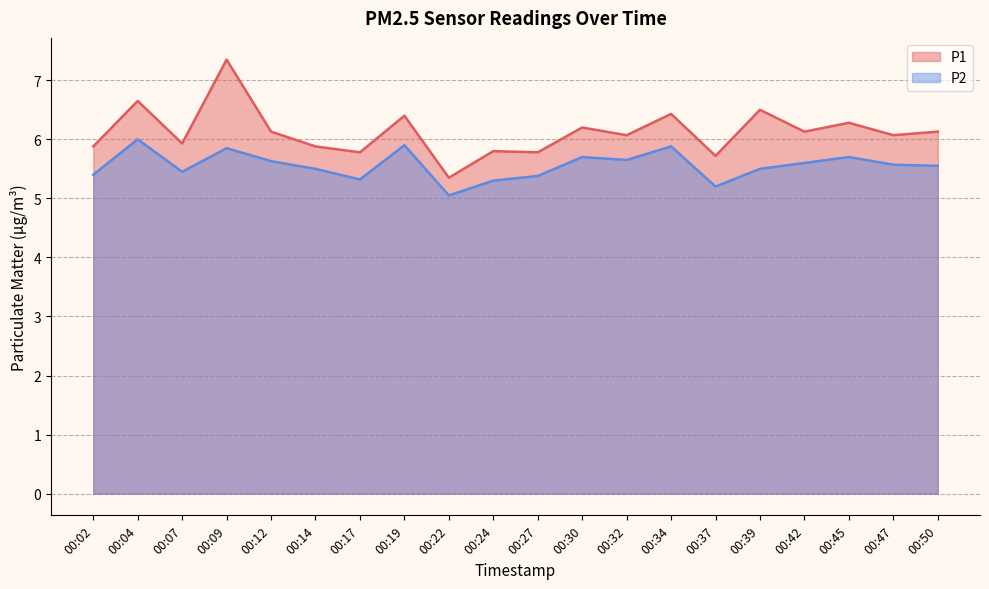

True or false: P1 has more than 2 points higher than both neighbors.

True